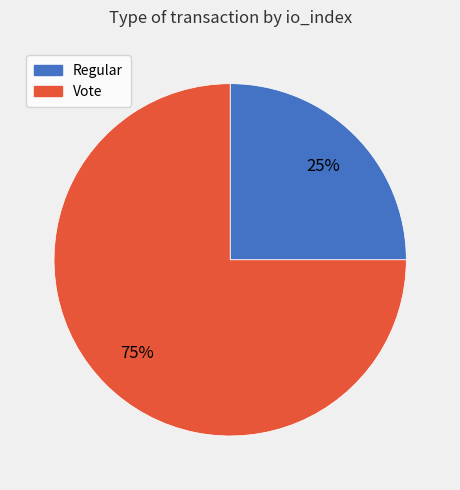

Which has a higher value, Vote or Regular?

Vote